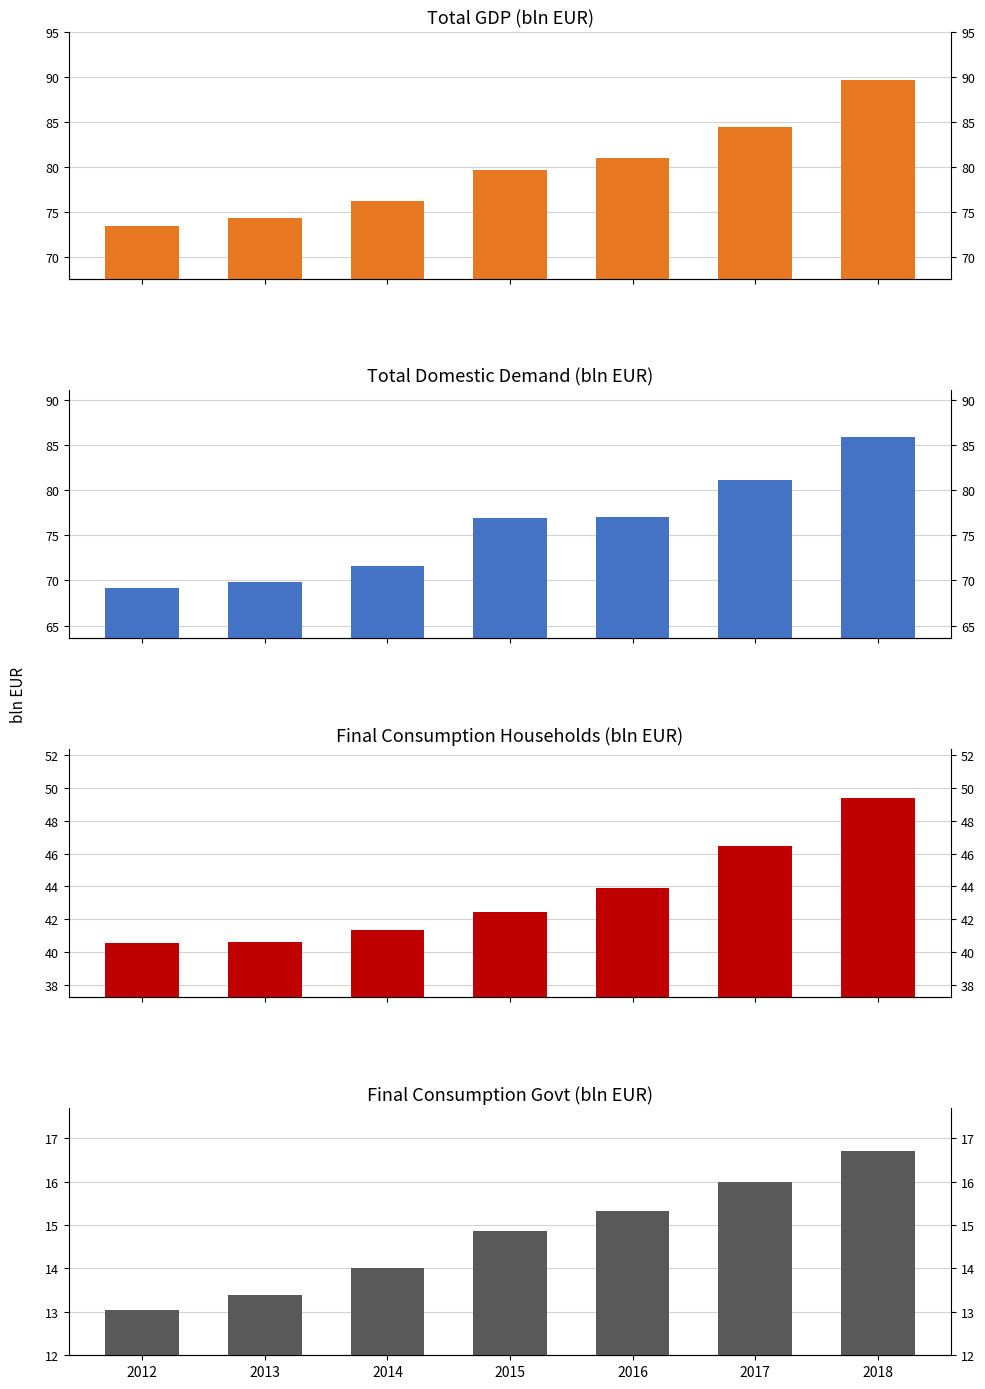

At which category is the sum across all series the highest?

2018